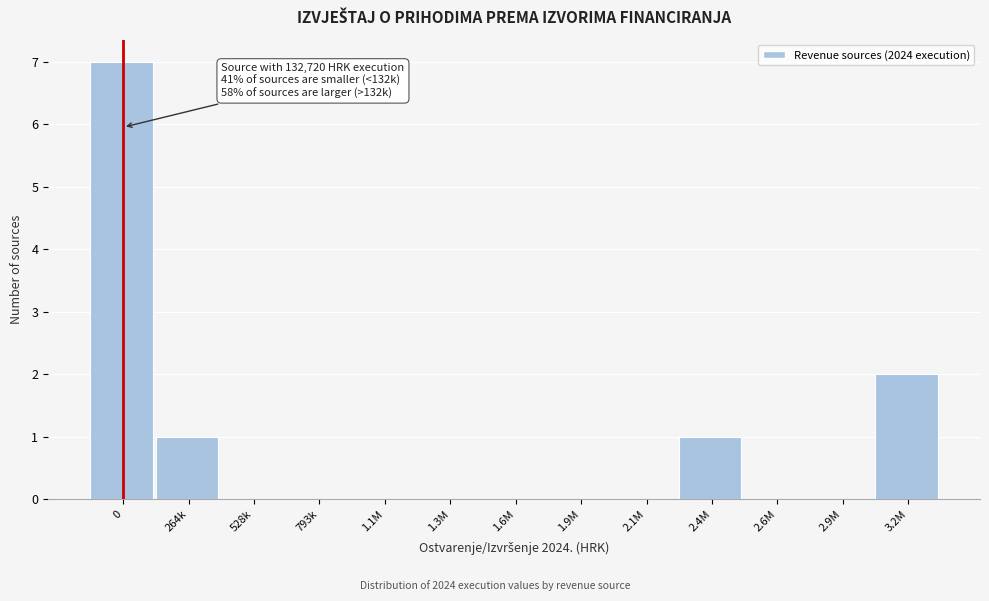

Reading left to right, what are all the values shown in this chart?

0=7	264k=1	528k=0	793k=0	1.1M=0	1.3M=0	1.6M=0	1.9M=0	2.1M=0	2.4M=1	2.6M=0	2.9M=0	3.2M=2